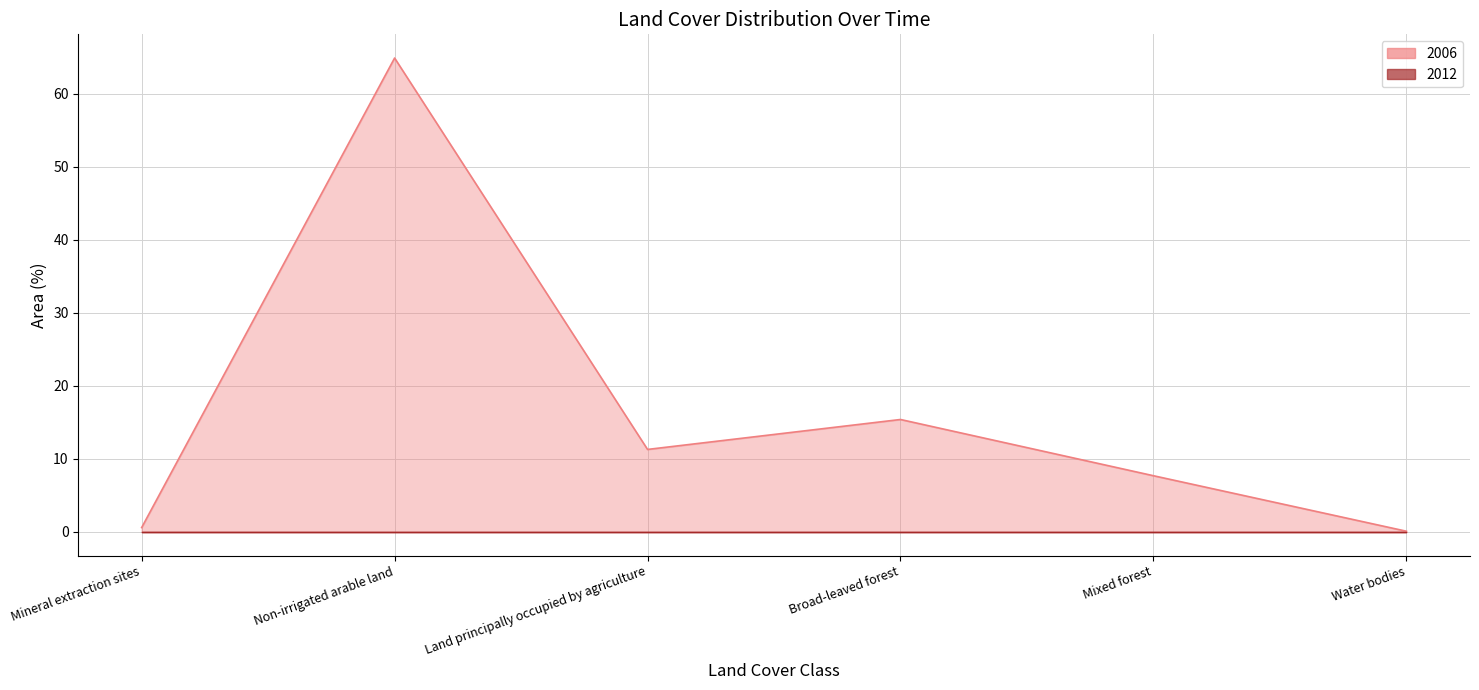

At which label is the value closest to 32?

Broad-leaved forest